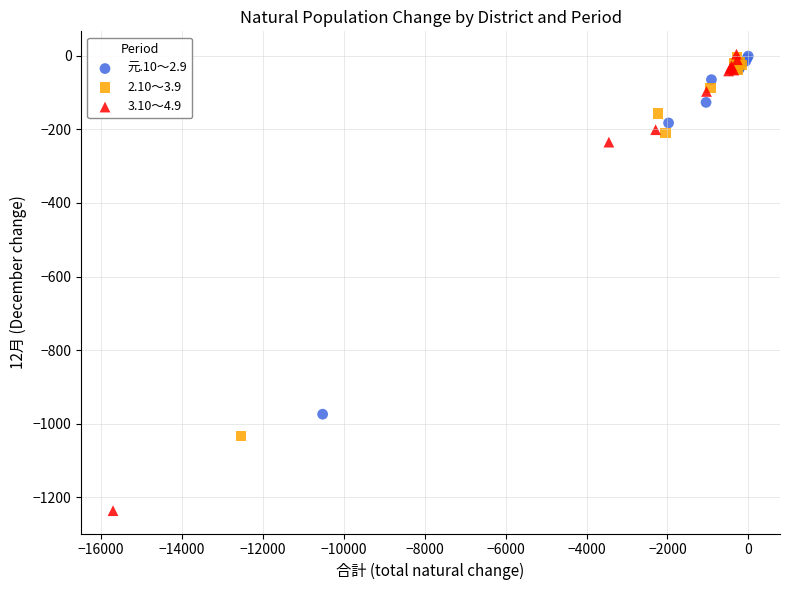

Which series reaches the minimum Y coordinate?

3.10～4.9